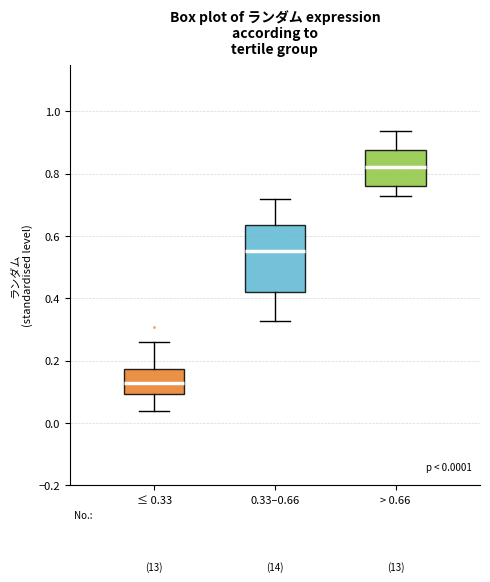

Which box is the tallest, from its lower edge to its upper edge?

0.33–0.66